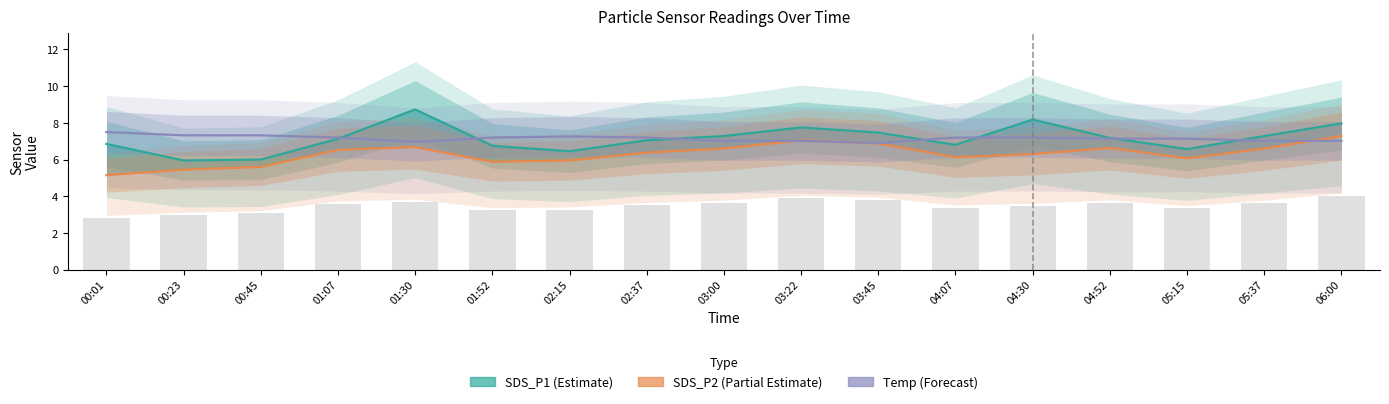

What is the label of the 7th bar from the left?

02:15